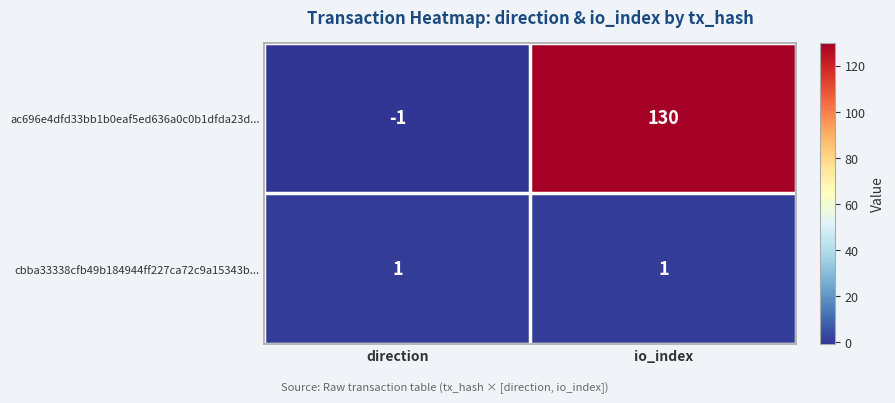

Reading left to right, transcribe all the data shown in this chart.

ac696e4dfd33bb1b0eaf5ed636a0c0b1dfda23d...: -1	130
cbba33338cfb49b184944ff227ca72c9a15343b...: 1	1